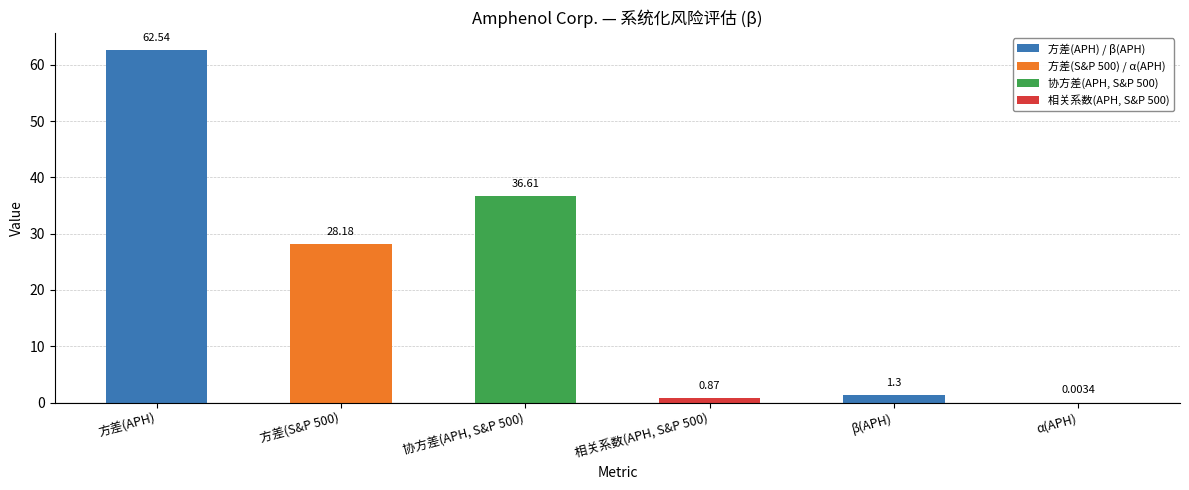

Where does the data first go above 28?

方差(APH)